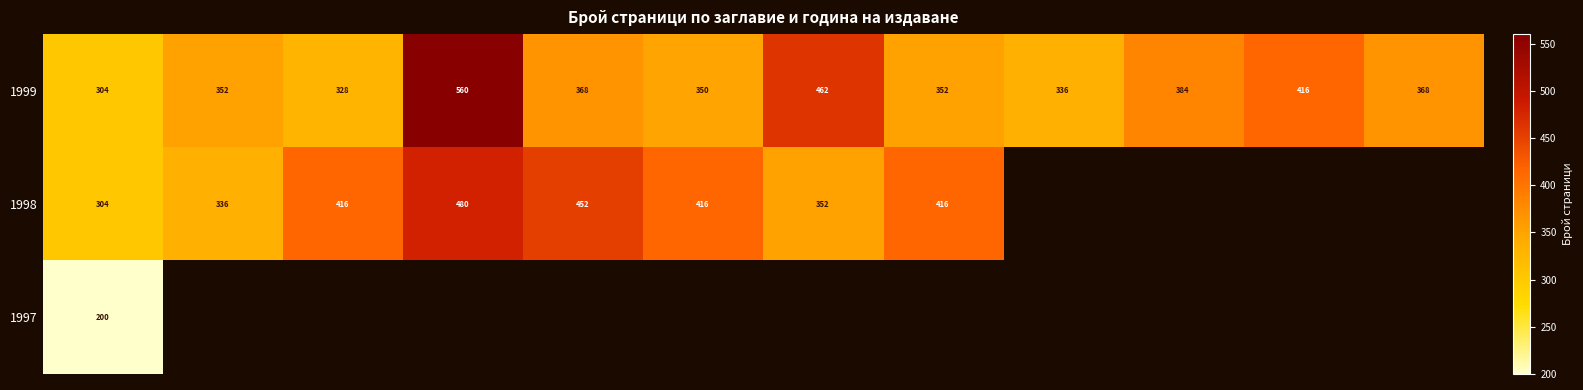

What is the sum of all 1999 values?

4580